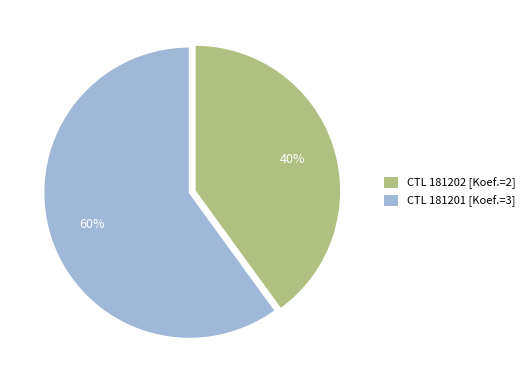

Count the number of slices in the pie.

2